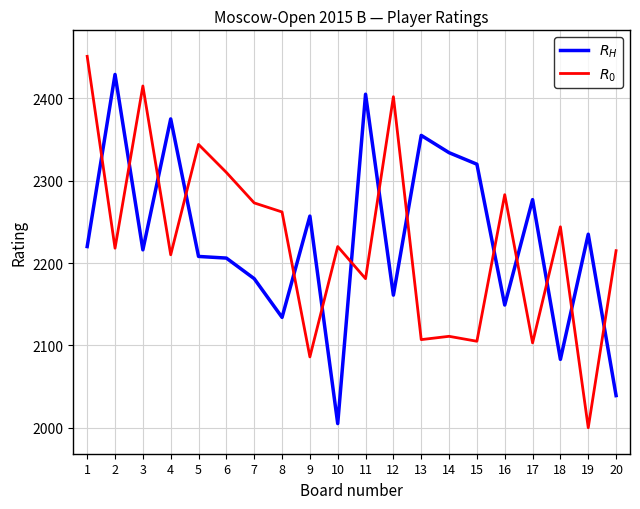

What is the total value across all series at 14?

4445